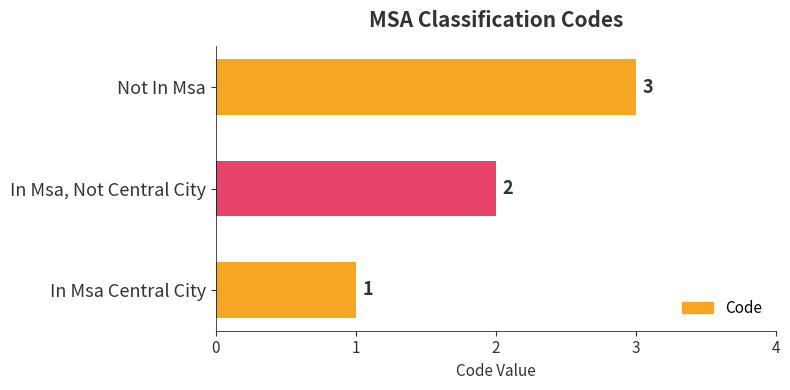

At which label is the value closest to 2?

In Msa, Not Central City